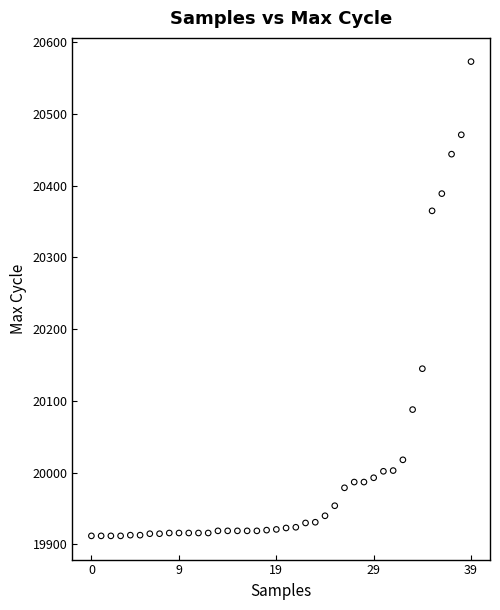

What Y value in the scatter plot is closest to 20242?

20145